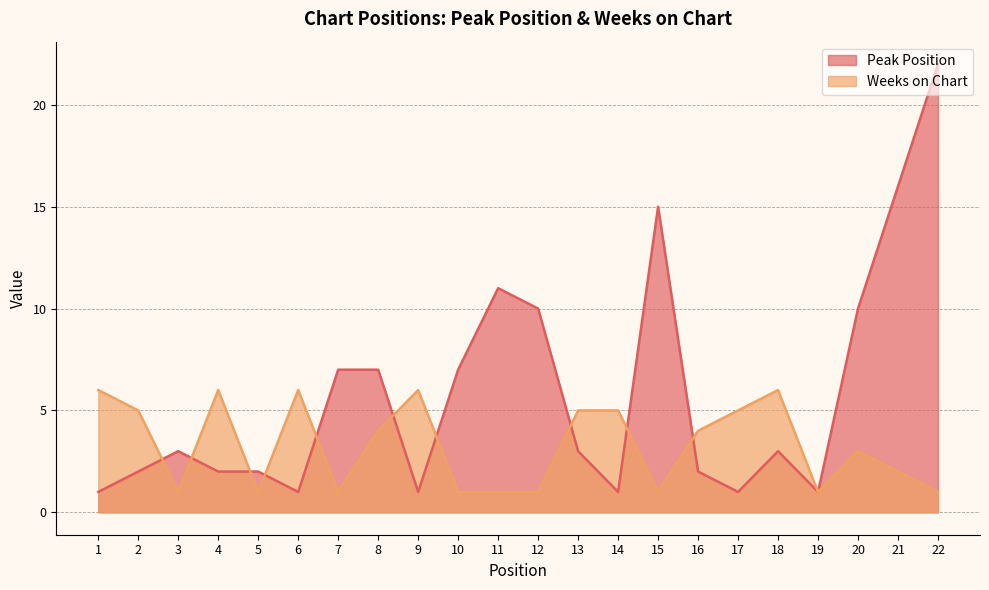

At which category is the sum across all series the highest?

22